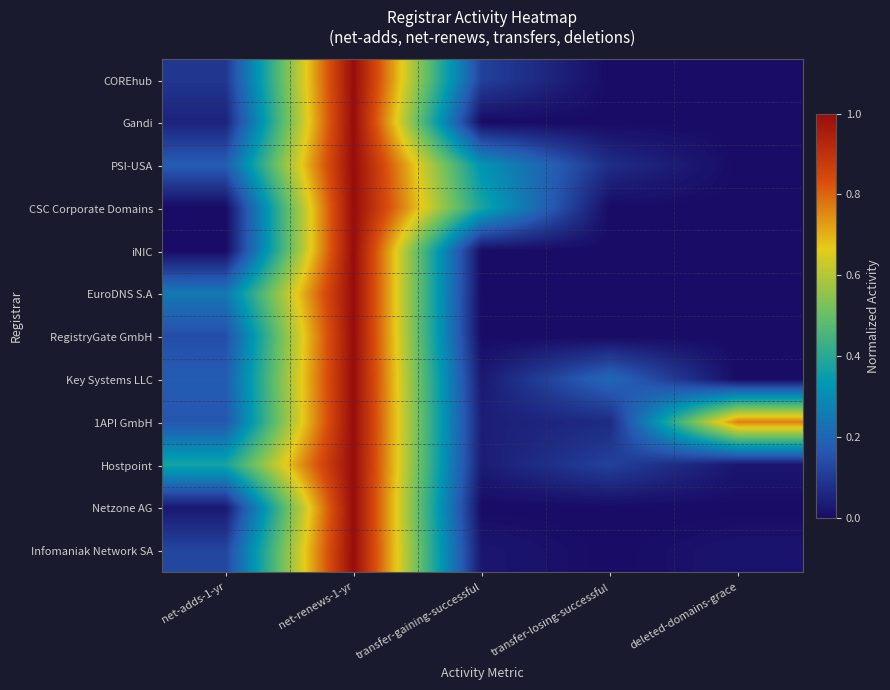

Which label corresponds to the smallest value in the chart?

transfer-losing-successful